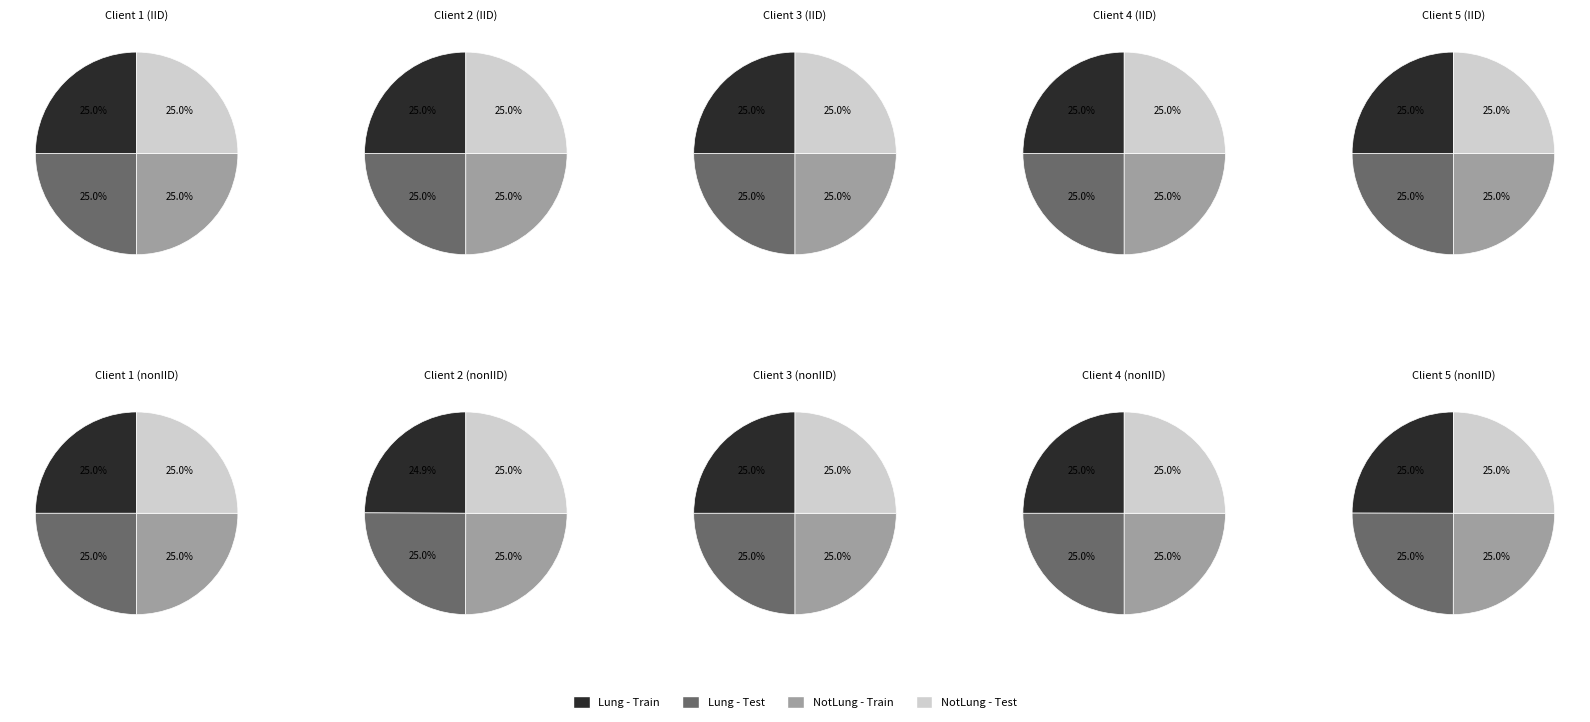

Between 1 and 3, which series saw the biggest shift?

Lung - Train